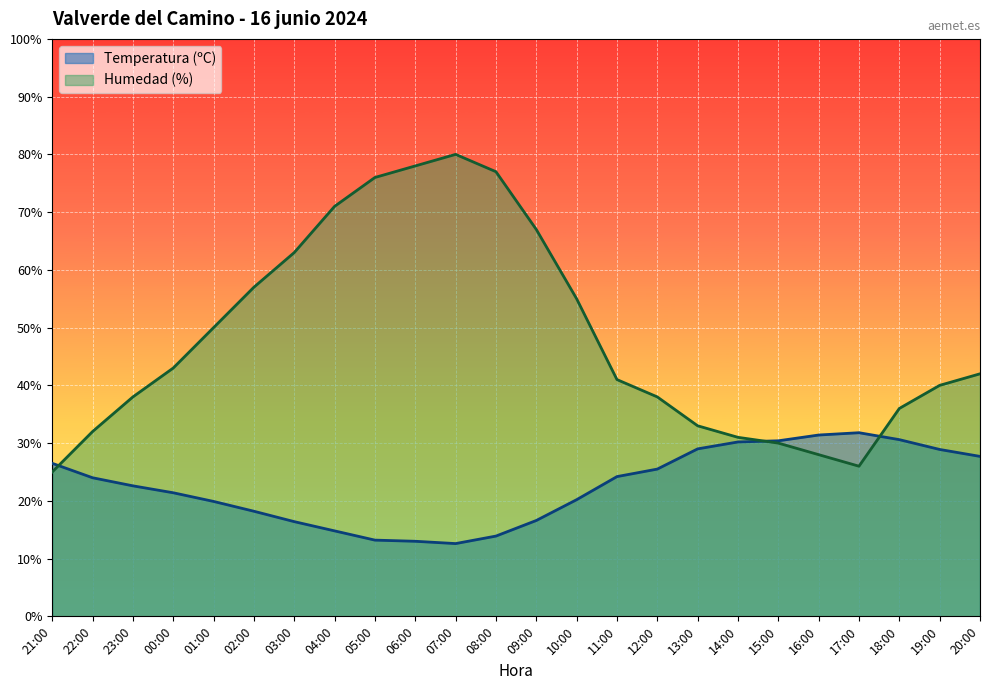

What is the maximum value shown in the chart?

80.0